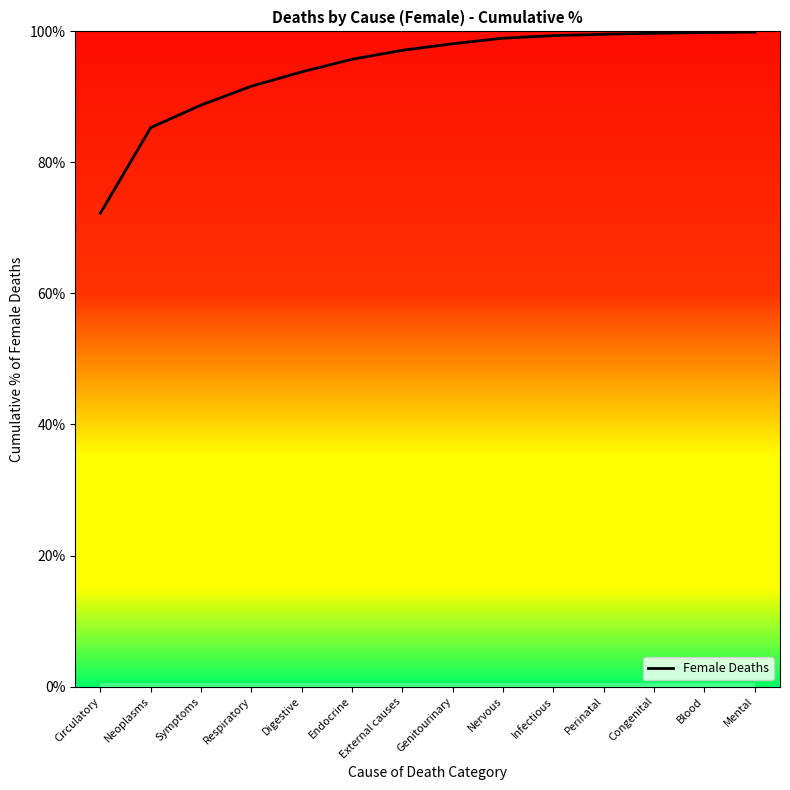

What position from the left is Congenital?

12